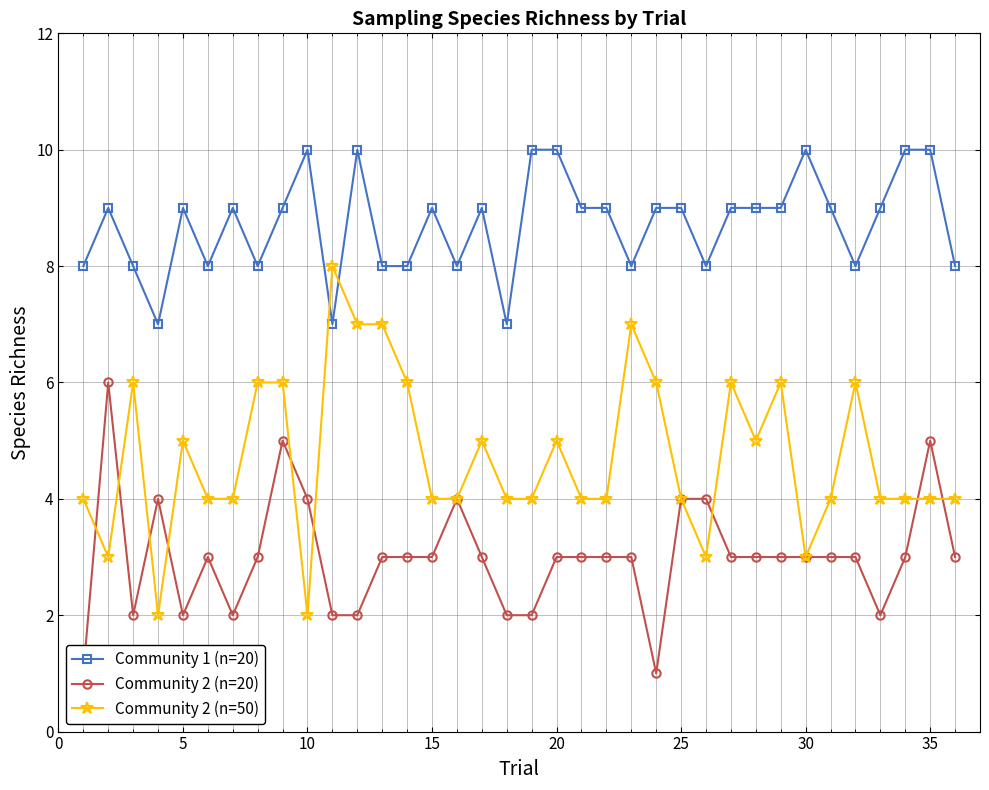

Is it true that Community 1 (n=20) equals 7 at 20?

False